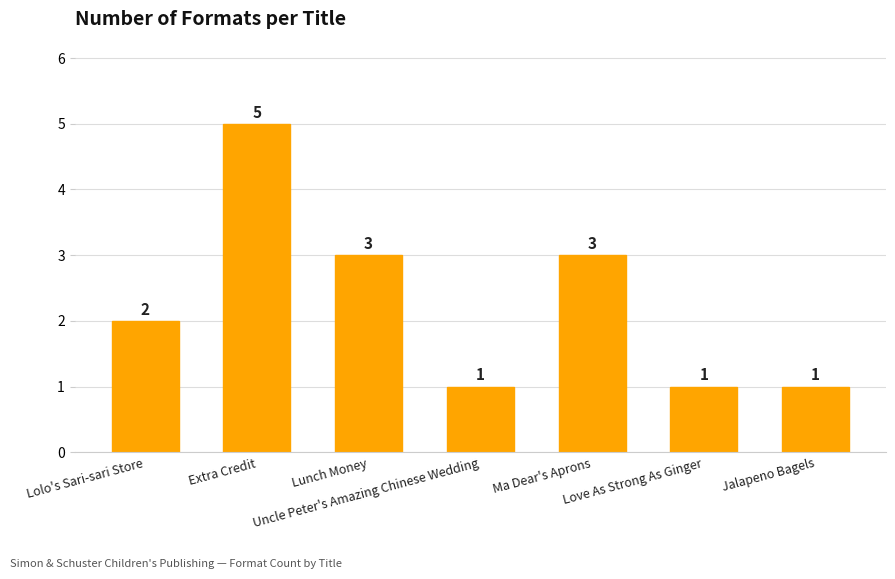

Reading left to right, list all the values displayed in this chart.

Lolo's Sari-sari Store=2	Extra Credit=5	Lunch Money=3	Uncle Peter's Amazing Chinese Wedding=1	Ma Dear's Aprons=3	Love As Strong As Ginger=1	Jalapeno Bagels=1